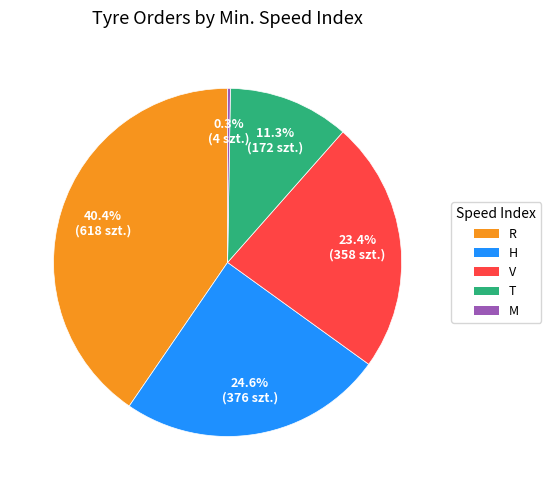

Does any single category account for the majority?

No